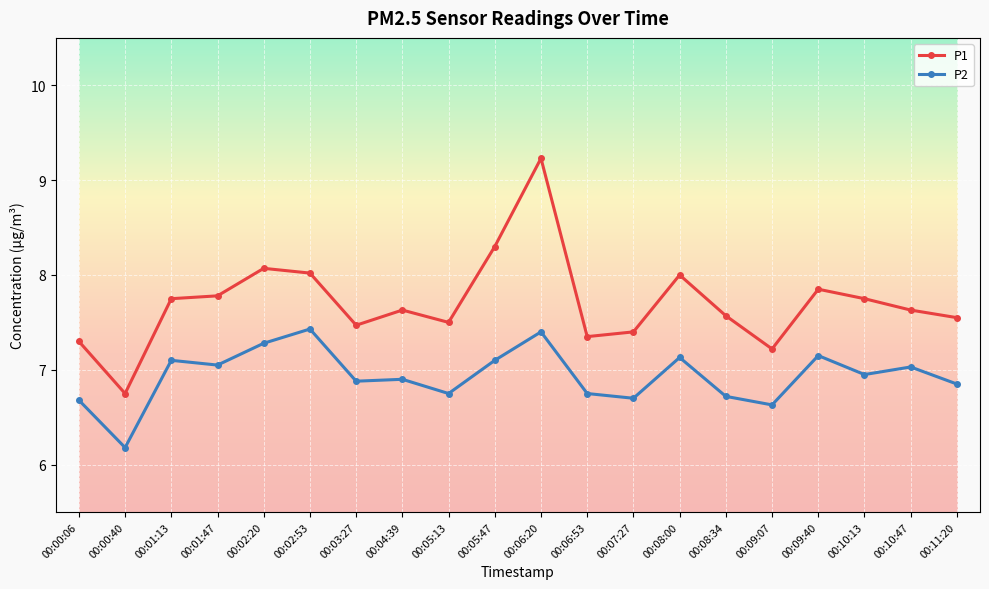

At how many categories does at least one series exceed 7?

19